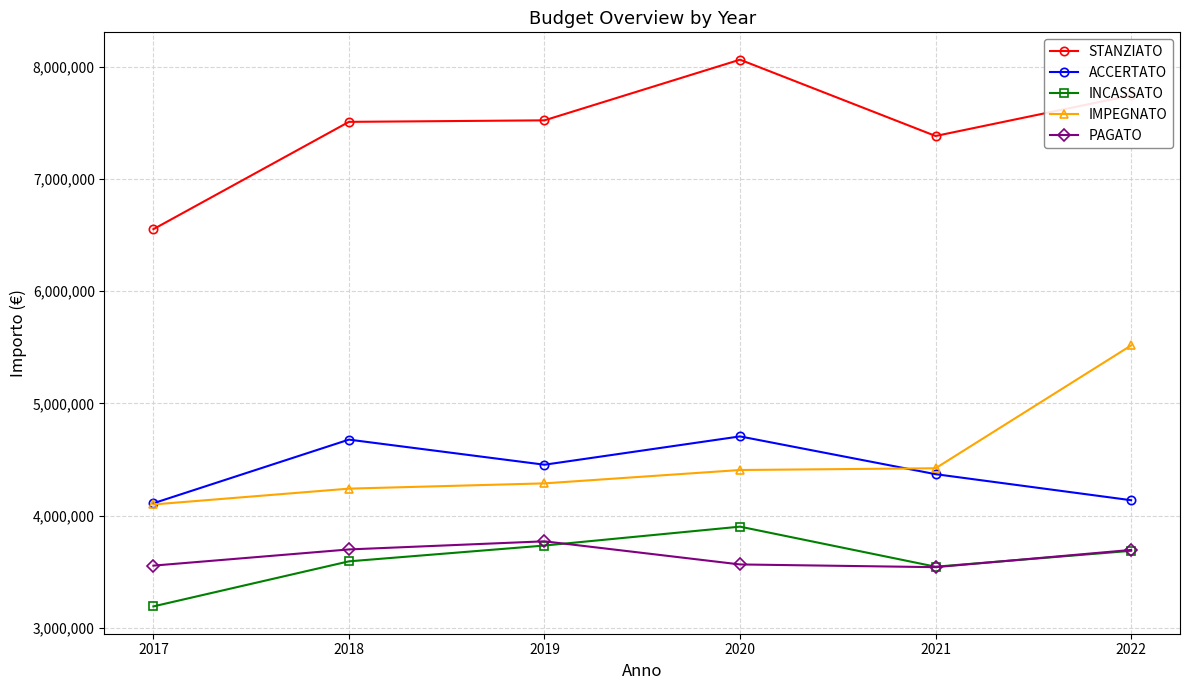

What is the minimum value shown in the chart?

3192791.3